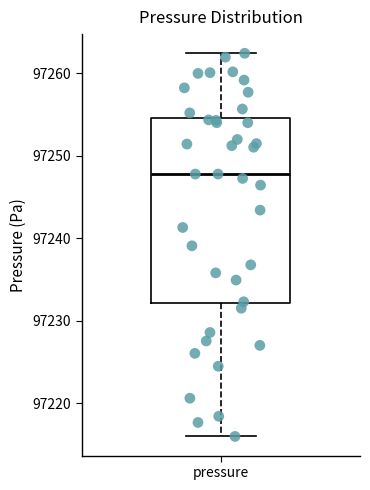

Transcribe this box plot: give where the median line is, the range the box spans, and where the two whiskers end, as read against the y-axis. The values are not printed on the chart, so give them approximately, as read against the axis.

median 97248, box 97232 to 97255, whiskers 97216 to 97262